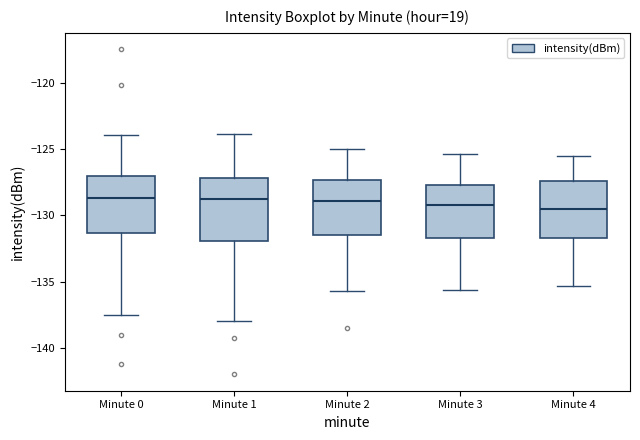

Reading left to right, transcribe this box plot: for each box, give where its median line is, the range the box spans, and where its two whiskers end, as read against the y-axis. The values are not printed on the chart, so give them approximately, as read against the axis.

Minute 0: median -128.5, box -131.5 to -127.0, whiskers -137.5 to -124.0
Minute 1: median -129.0, box -132.0 to -127.0, whiskers -138.0 to -124.0
Minute 2: median -129.0, box -131.5 to -127.5, whiskers -135.5 to -125.0
Minute 3: median -129.0, box -131.5 to -127.5, whiskers -135.5 to -125.5
Minute 4: median -129.5, box -131.5 to -127.5, whiskers -135.5 to -125.5